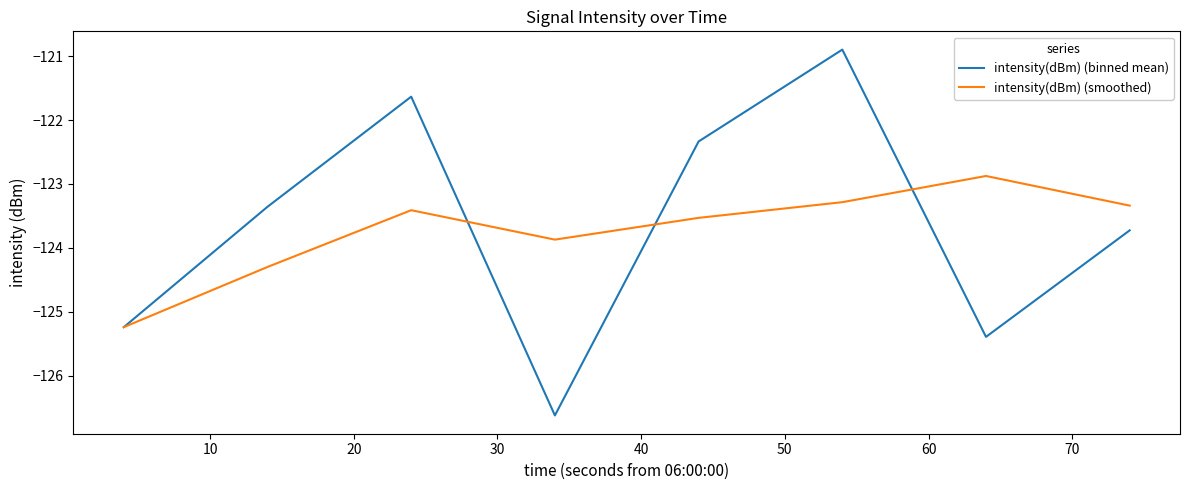

Reading right to left, transcribe all the data shown in this chart.

intensity(dBm) (binned mean): -123.7	-125.4	-120.9	-122.3	-126.6	-121.6	-123.4	-125.2
intensity(dBm) (smoothed): -123.3	-122.9	-123.3	-123.5	-123.9	-123.4	-124.3	-125.2